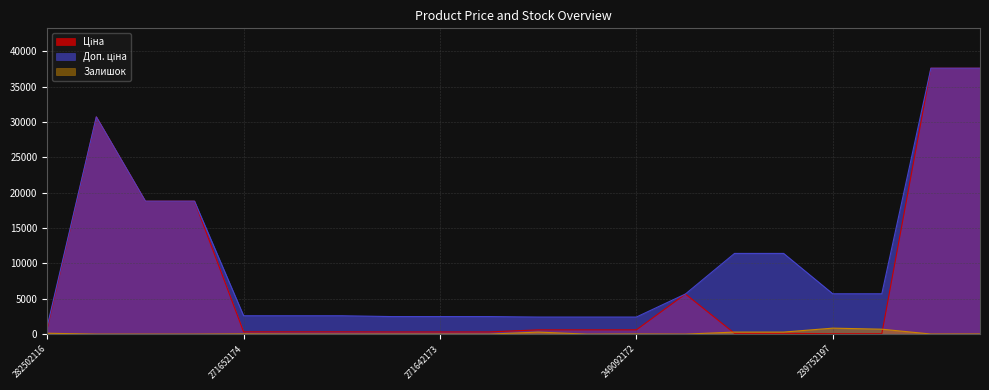

What is the difference between the maximum and minimum values in the Залишок series?

845.0